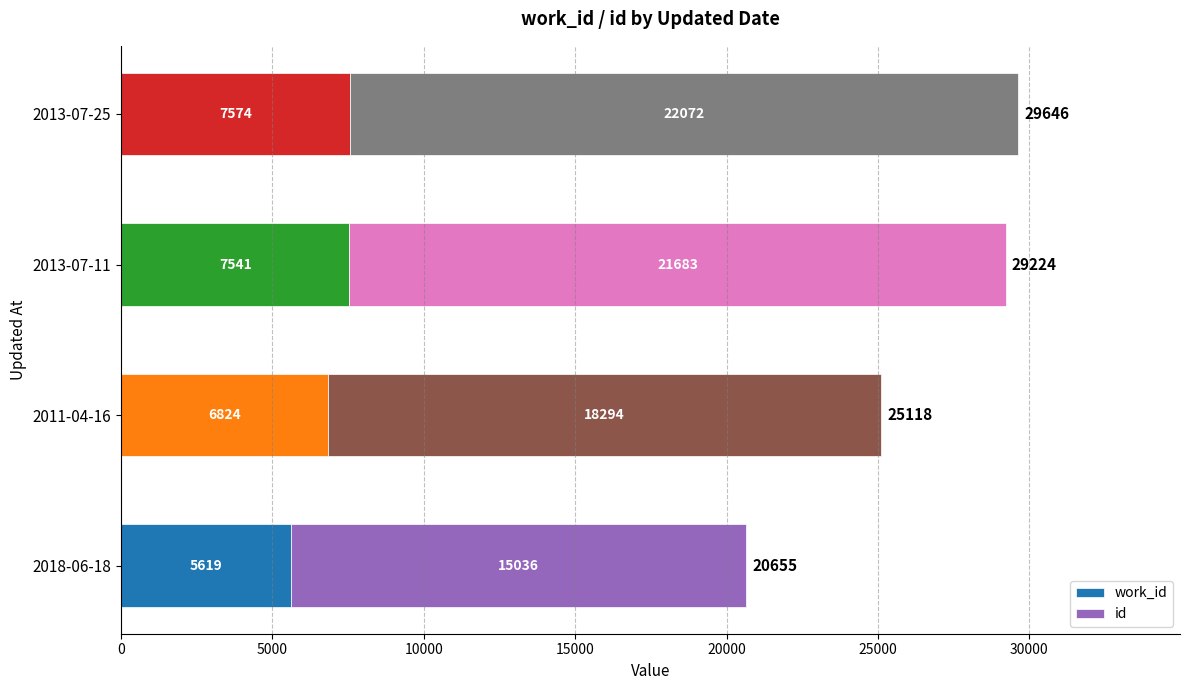

What is the total value across all series at 2013-07-25?

29646